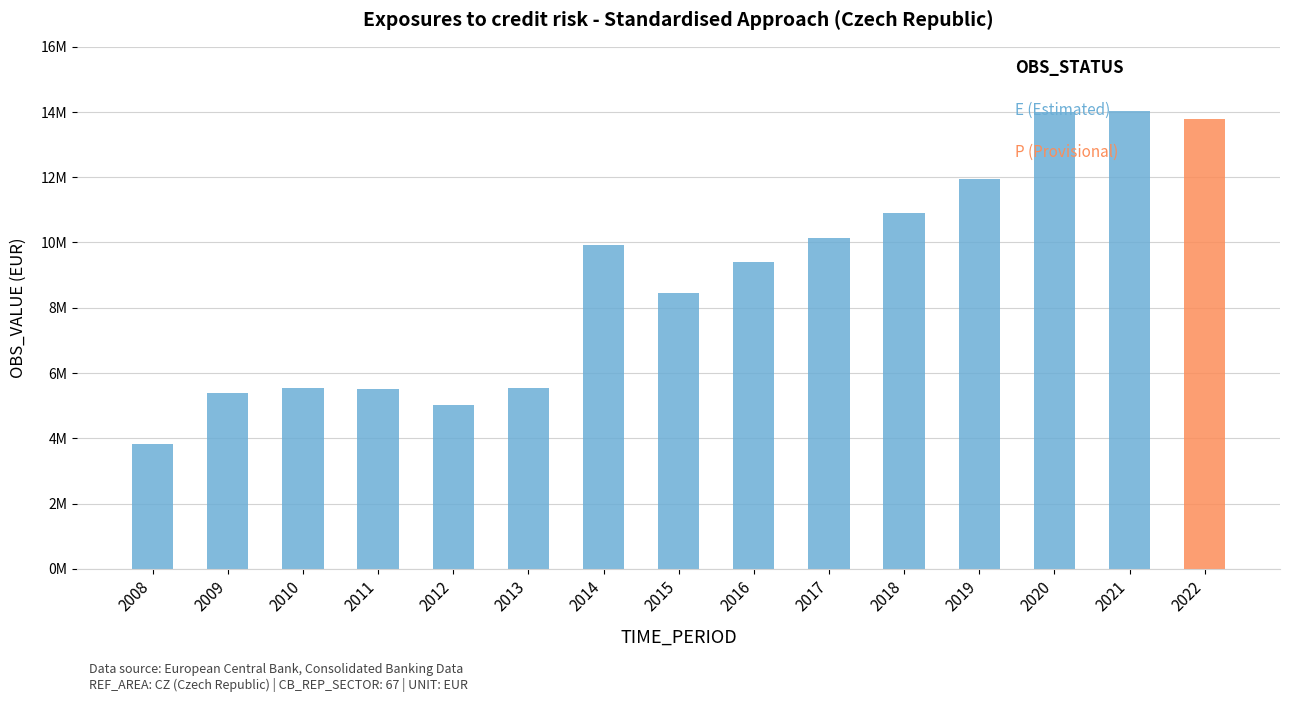

The chart shows a value of 15446483 at 2016. True or false?

False